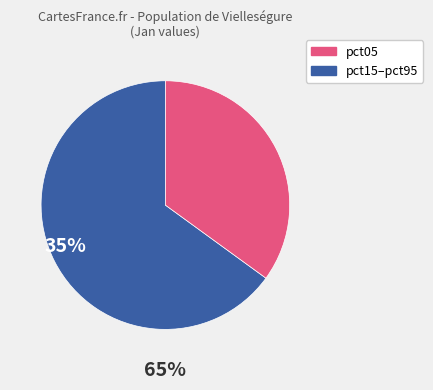

Is there a majority slice in this chart?

Yes